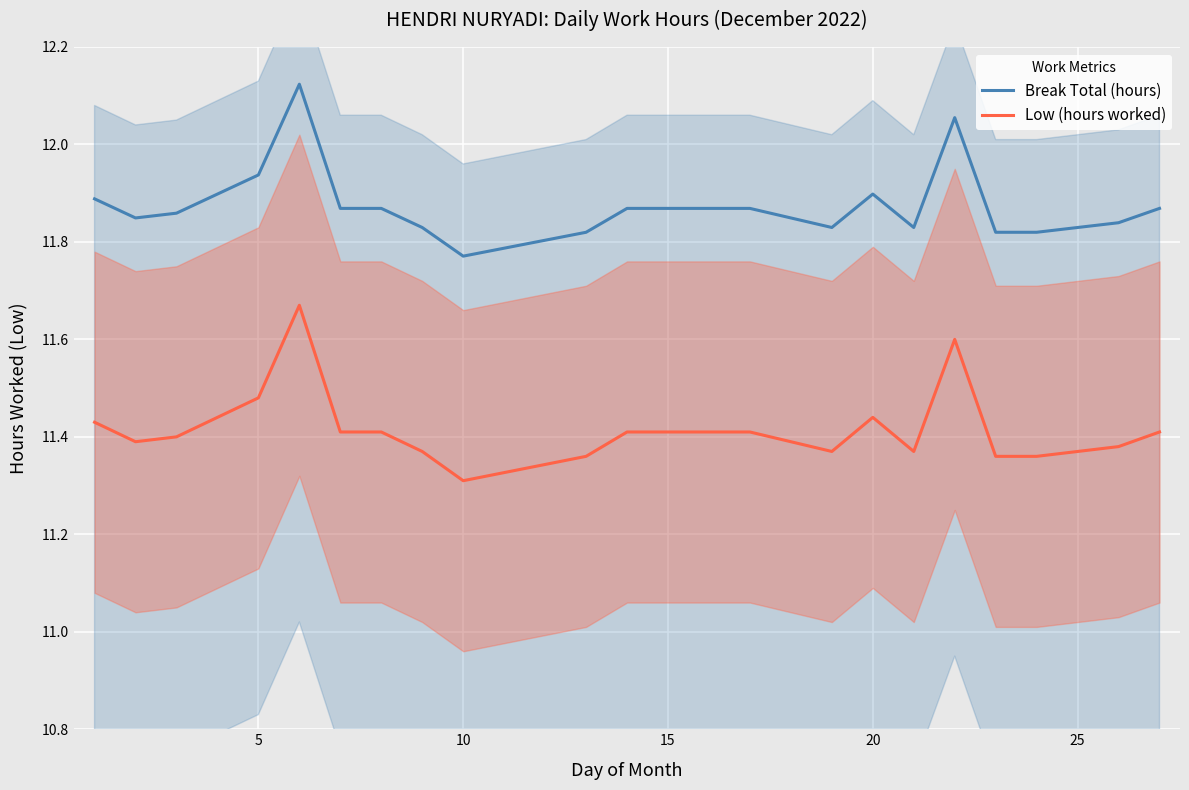

At which label is Break Total (hours) closest to 11?

10